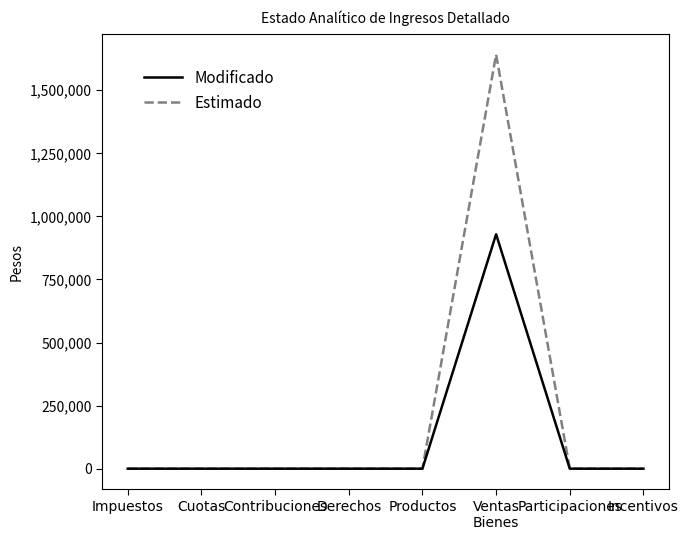

Is it true that Modificado equals 0.0 at Incentivos?

True